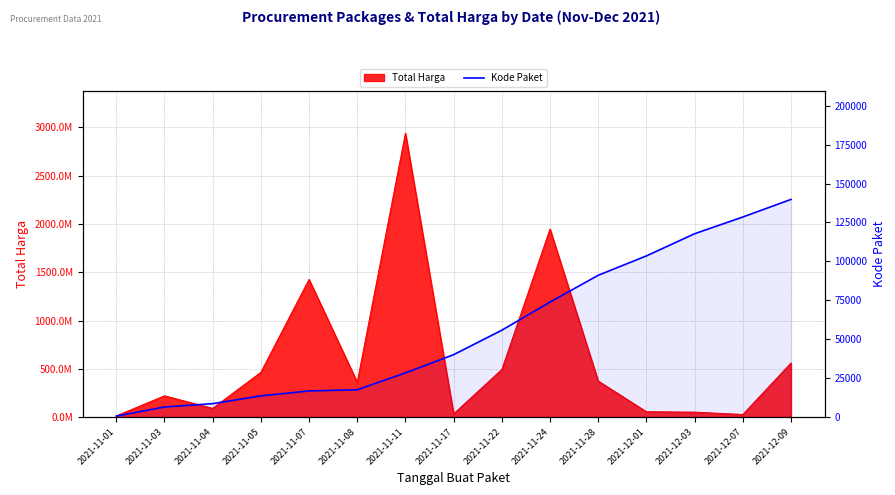

At which label does the data first exceed 40112?

2021-11-22